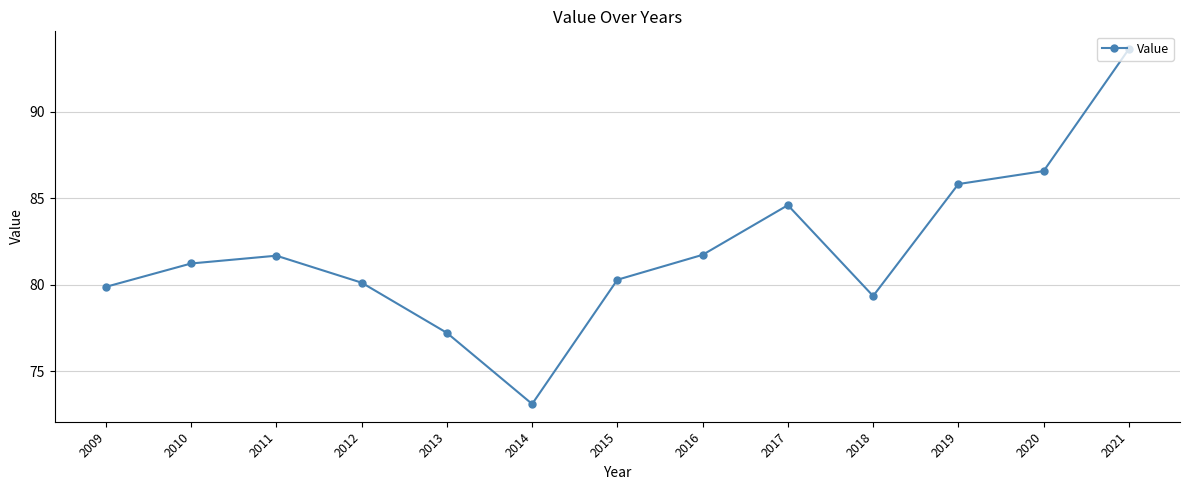

What is the value of the 10th point from the left?

79.4